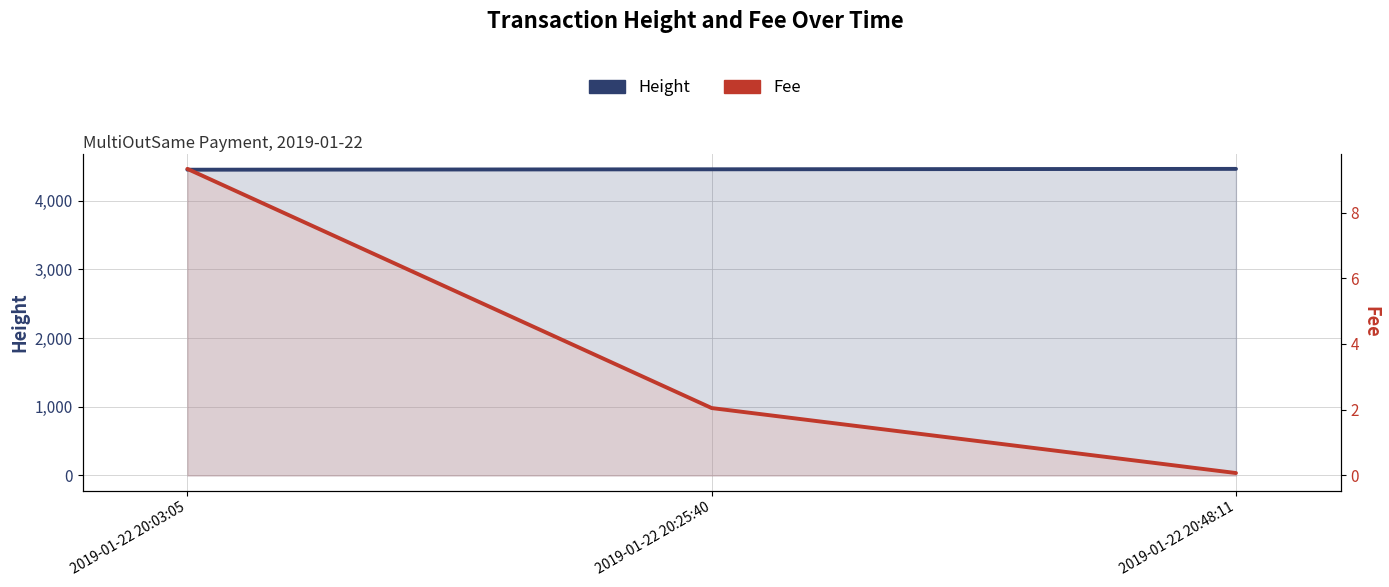

How many lines are shown in the chart?

2